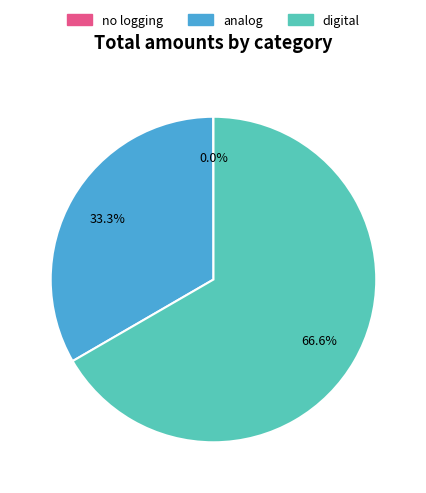

Is there any slice that represents more than half of the pie?

Yes